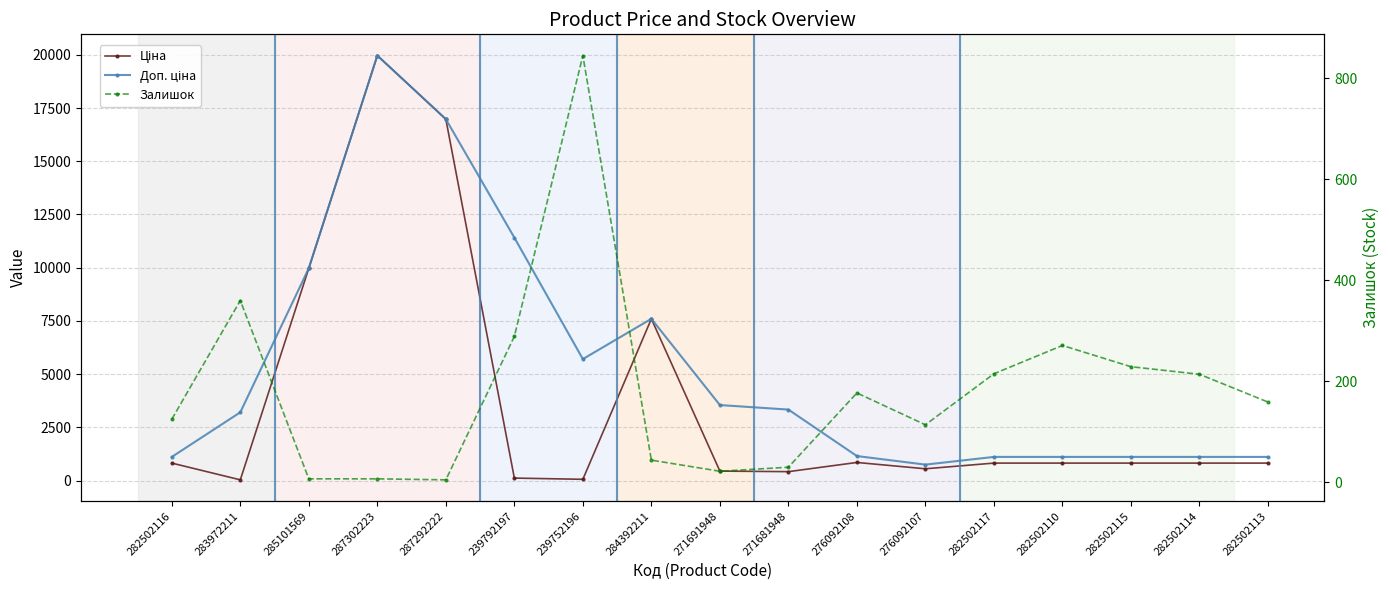

What is the difference between the second highest and minimum values in the Залишок series?

355.0